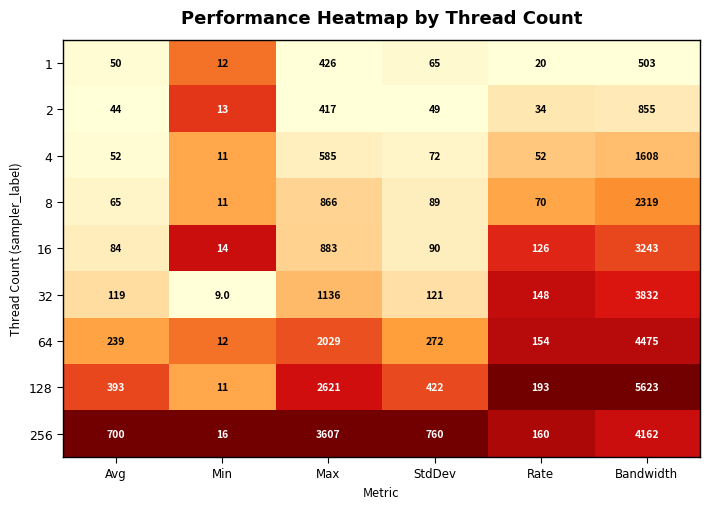

Which series has the largest range (max minus min)?

128